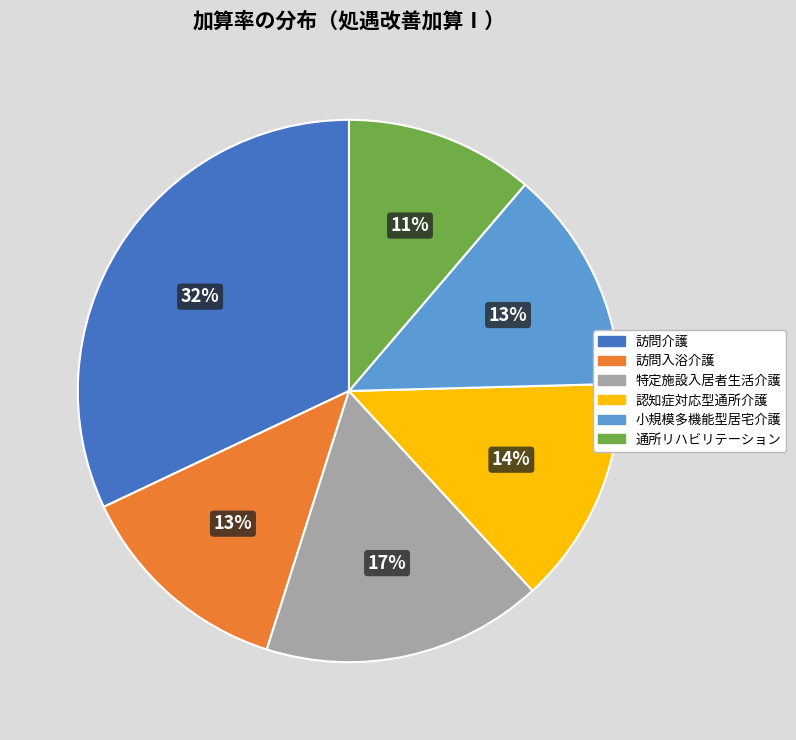

To the nearest percent, what is the average slice percentage?

17%